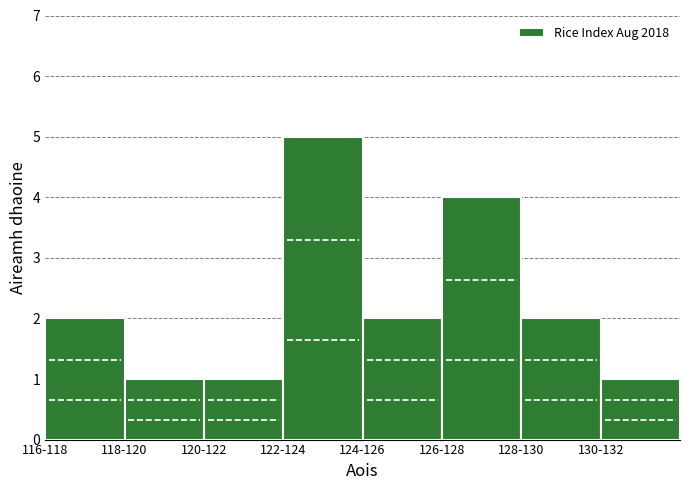

Reading left to right, what are all the values shown in this chart?

2	1	1	5	2	4	2	1